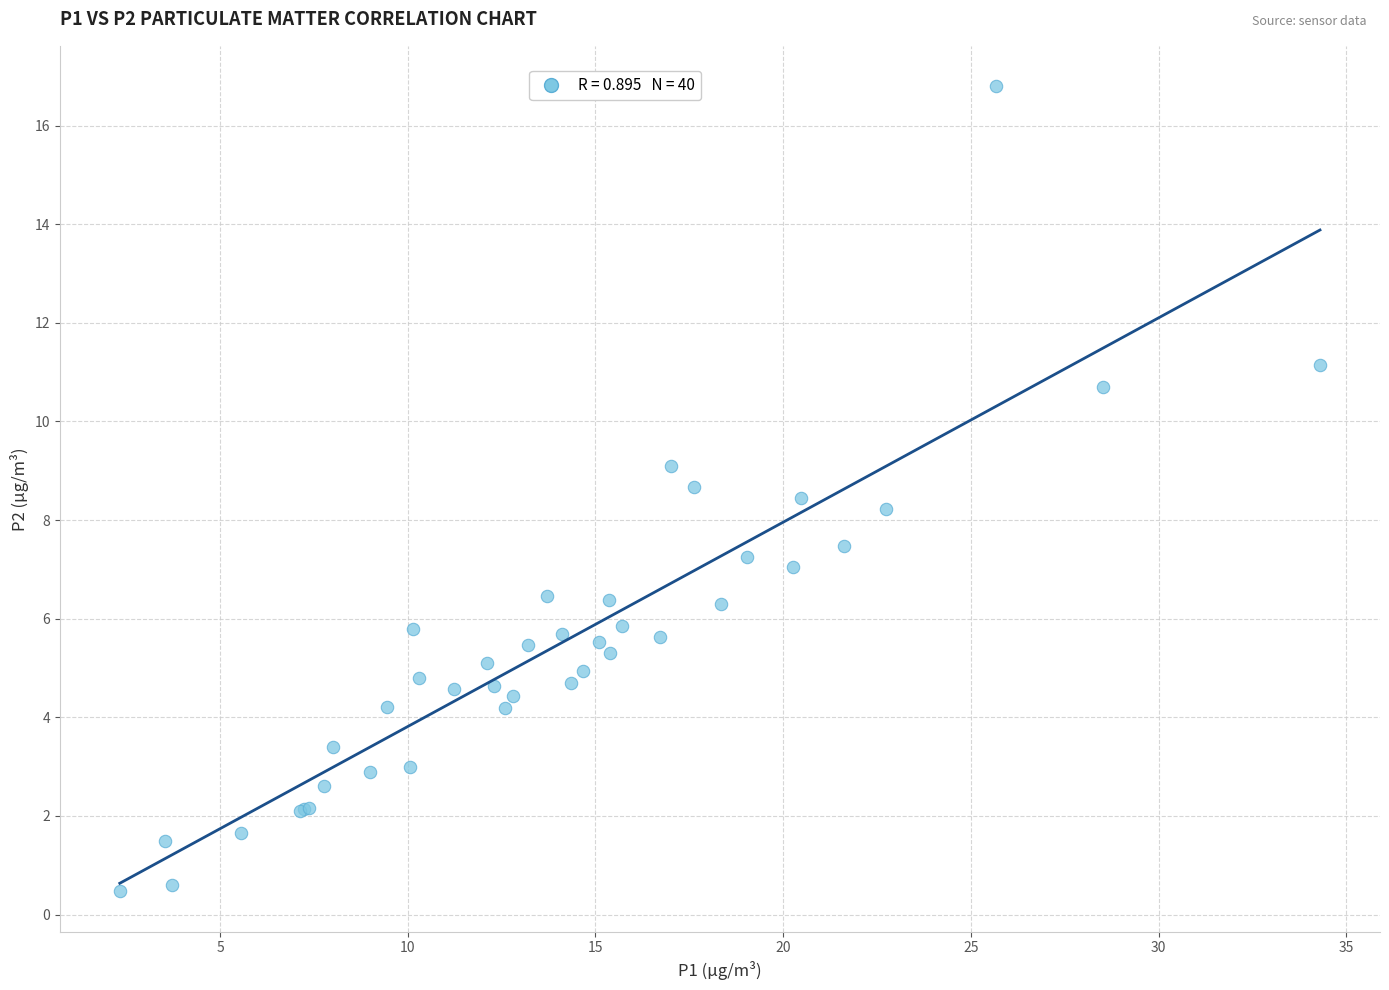

What Y value in the scatter plot is closest to 8?

8.2